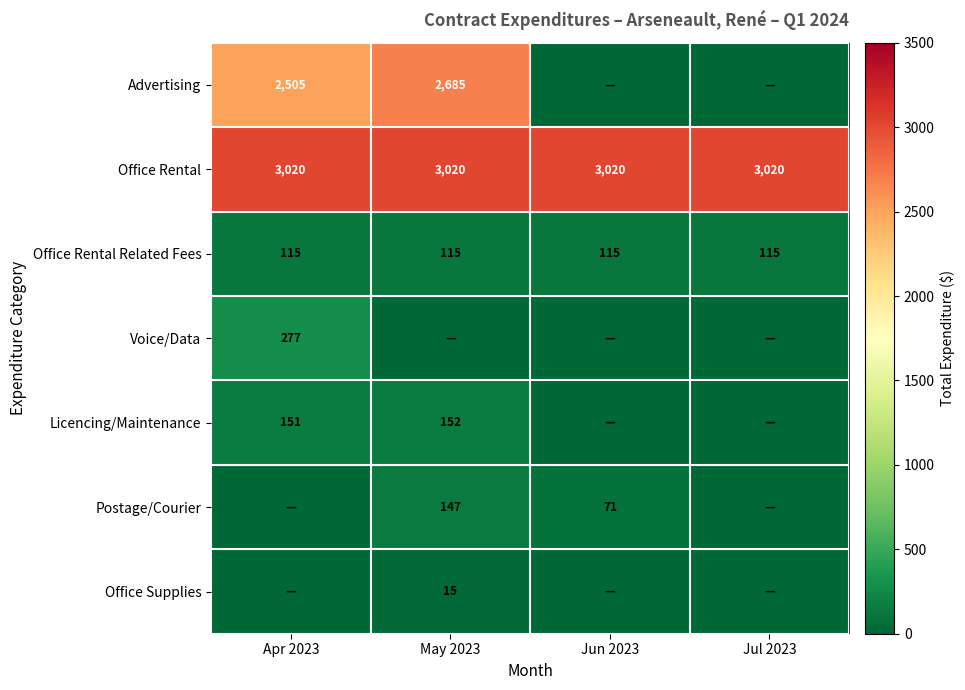

Is it true that Licencing/Maintenance equals 151 at Apr 2023?

True